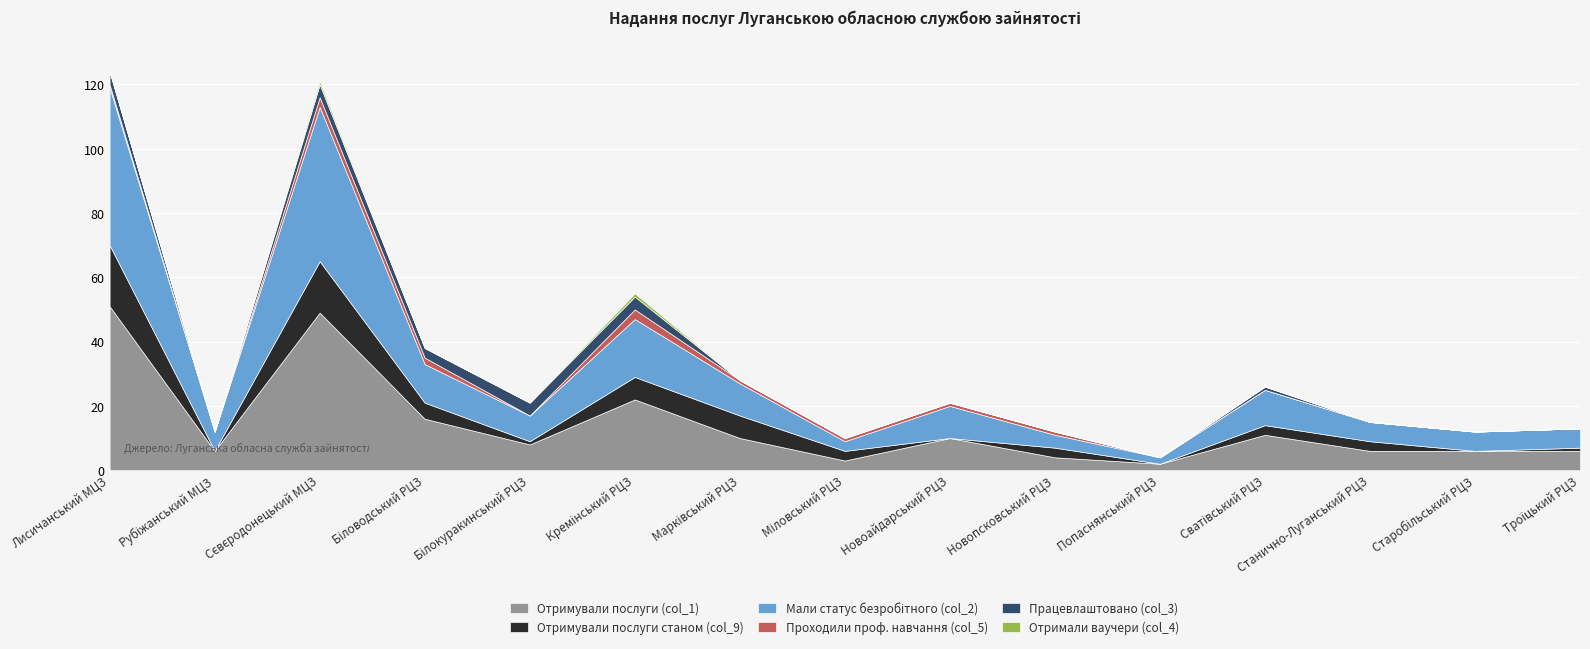

Rank the series by their maximum value, from lowest to highest.

Отримали ваучери (col_4), Проходили проф. навчання (col_5), Працевлаштовано (col_3), Отримували послуги станом (col_9), Мали статус безробітного (col_2), Отримували послуги (col_1)